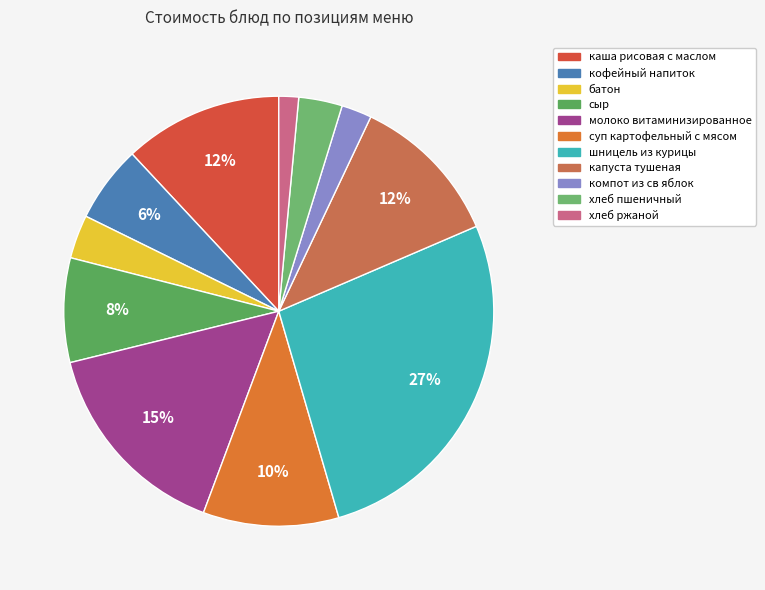

Between капуста тушеная and кофейный напиток, which is larger?

капуста тушеная